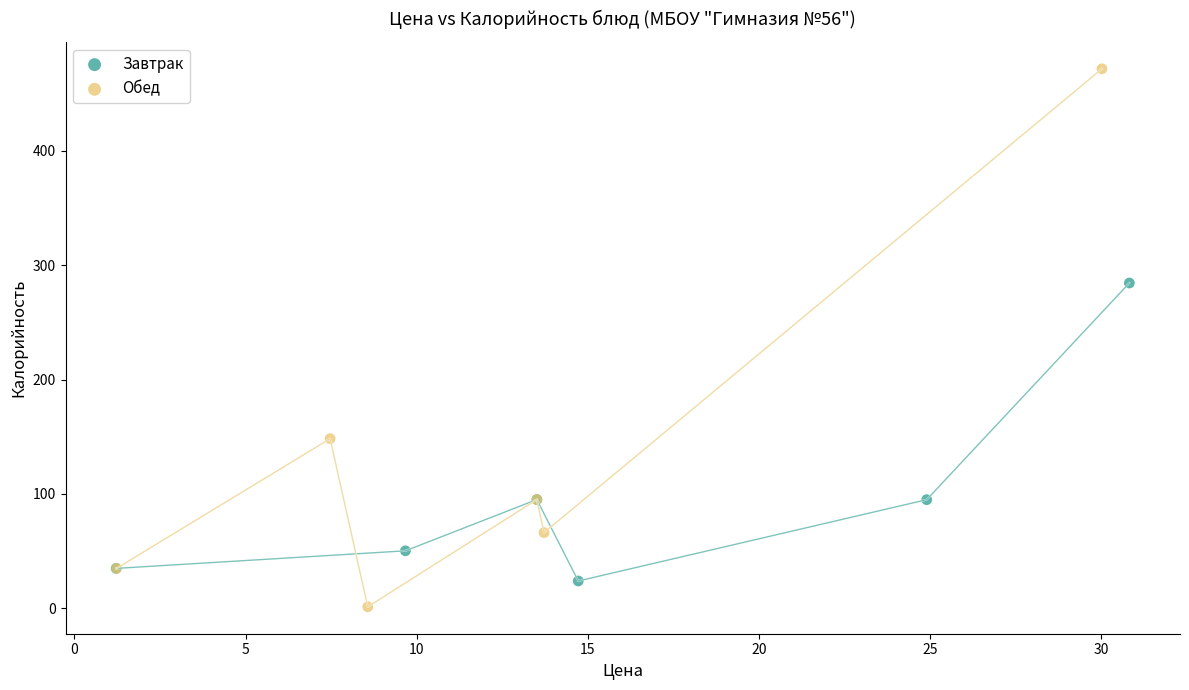

Which series has the widest spread of Y values?

Обед